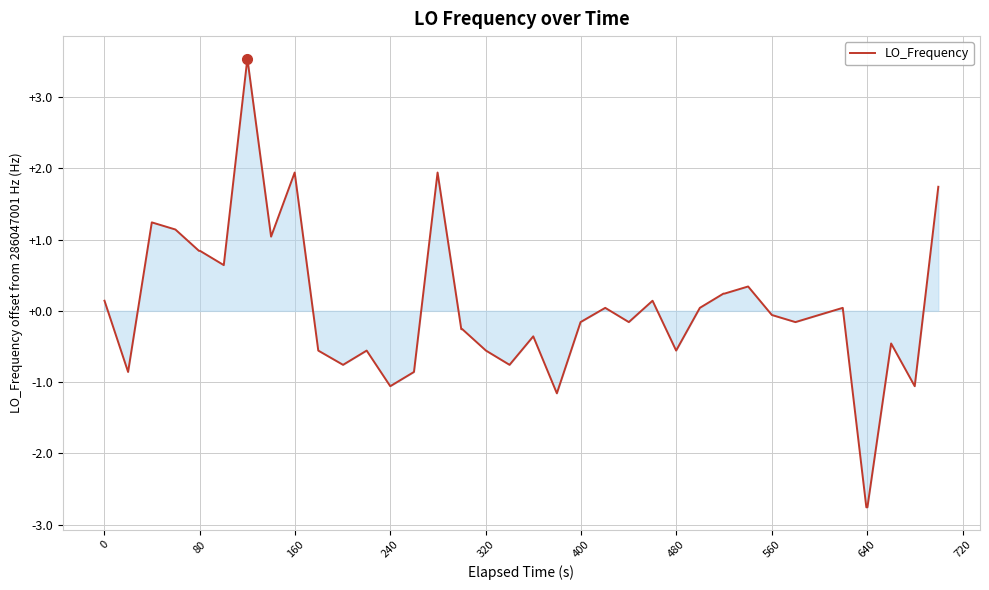

How many lines are shown in the chart?

1